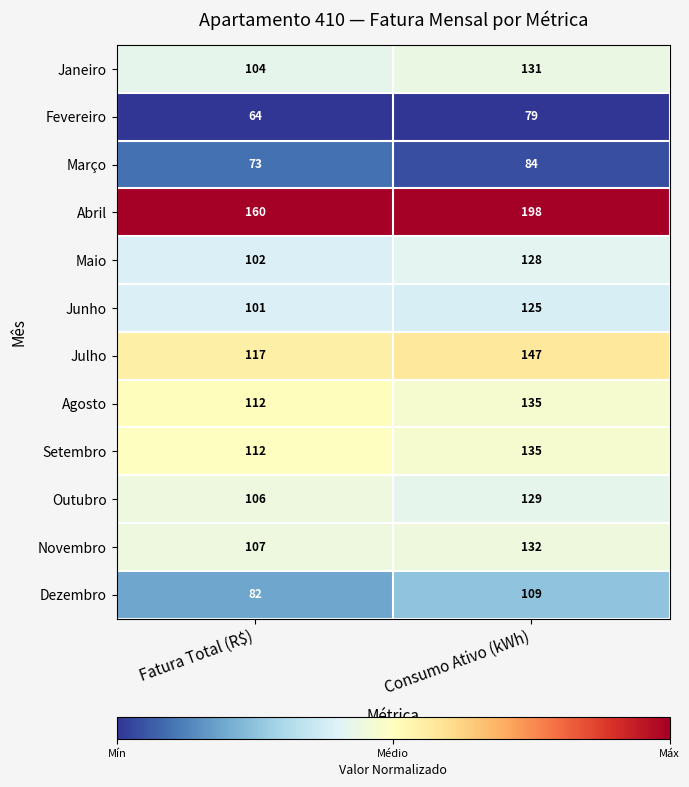

Which series has the largest range (max minus min)?

Abril